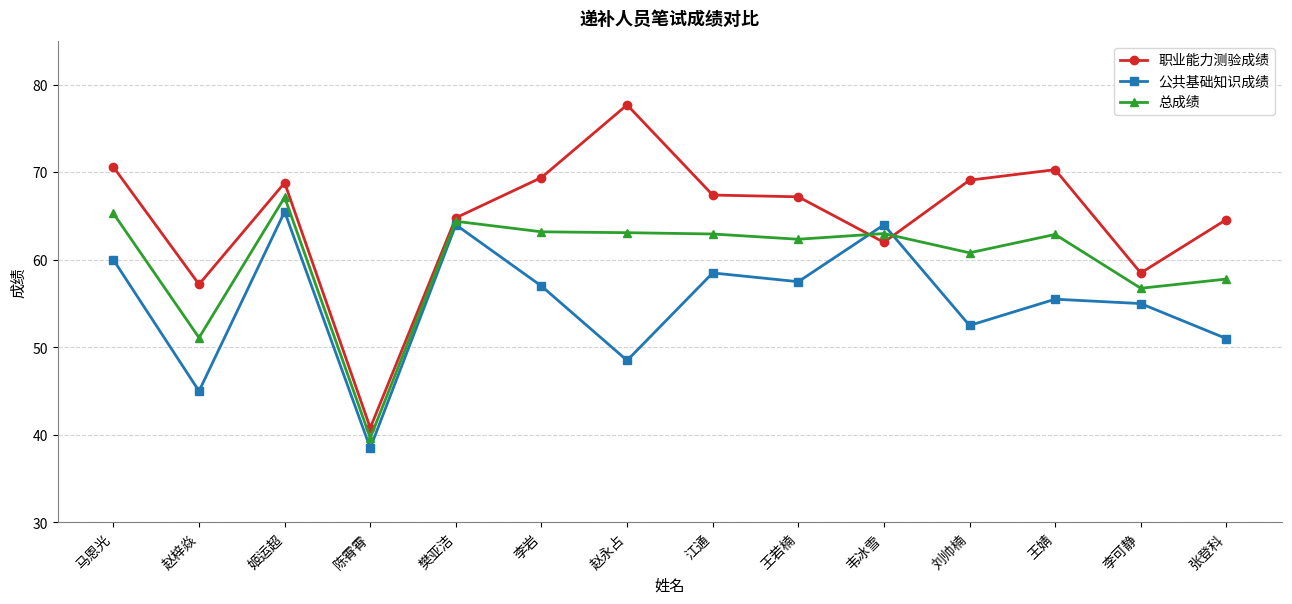

Between 姬运超 and 王婧, which series saw the biggest shift?

公共基础知识成绩